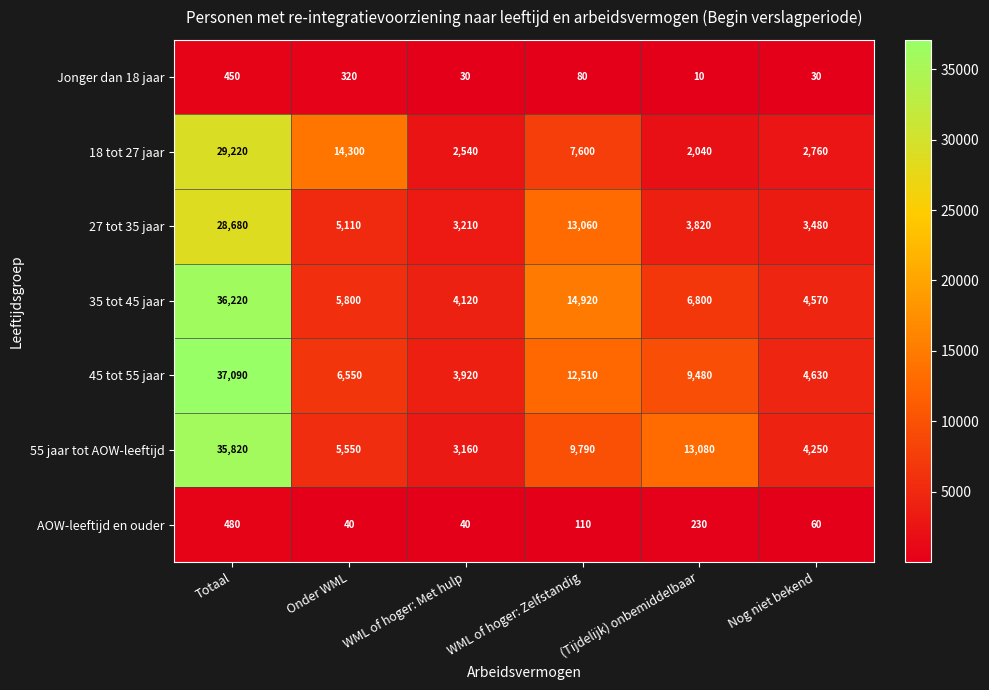

What is the sum of the 55 jaar tot AOW-leeftijd values at (Tijdelijk) onbemiddelbaar and WML of hoger: Zelfstandig?

22870